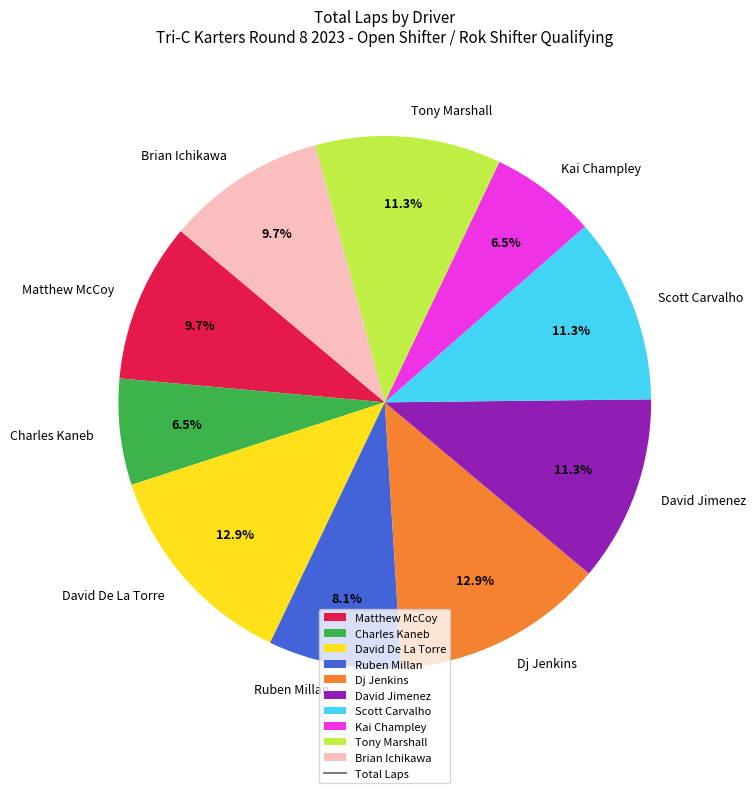

The Kai Champley slice represents 14% of the pie. True or false?

False